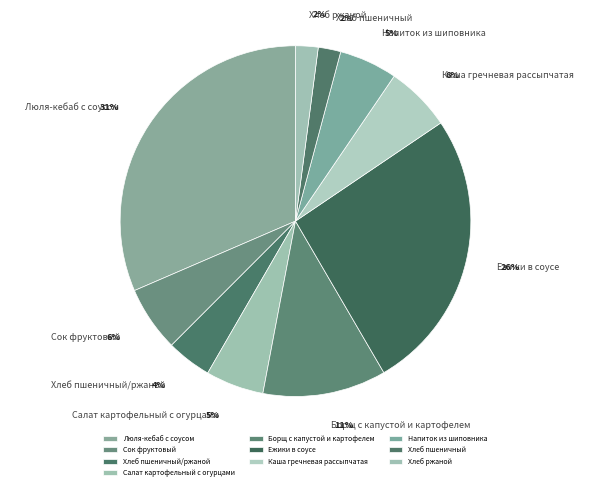

How many segments does this pie chart have?

10